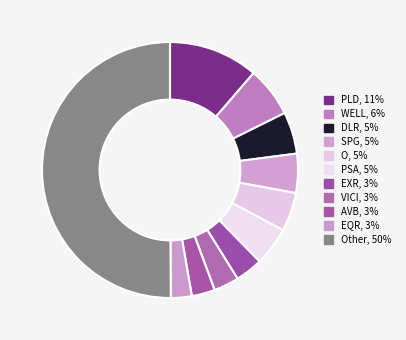

Which slice is the largest?

Other